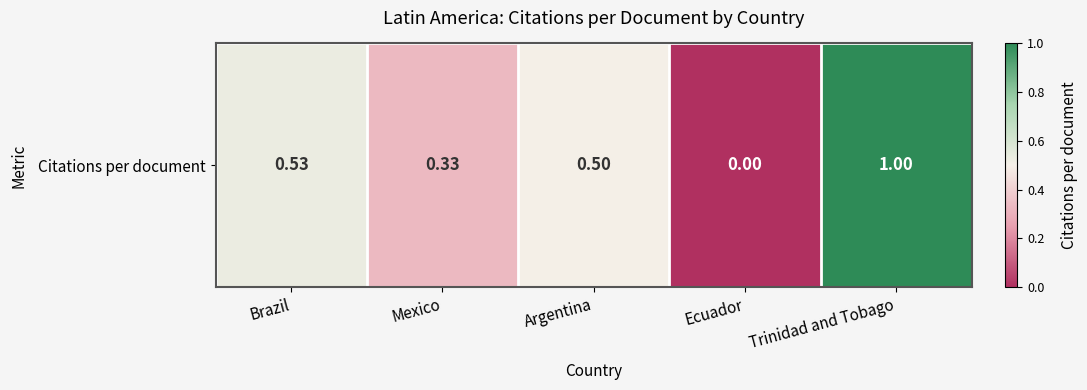

Which label corresponds to the smallest value in the chart?

Ecuador